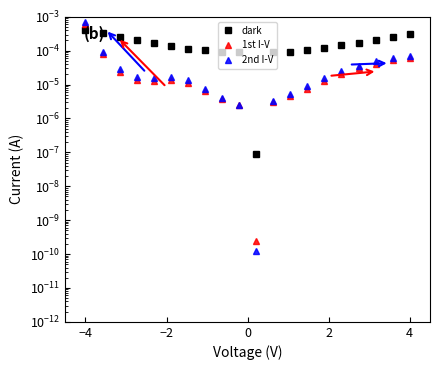

How many interior local peaks does the 1st I-V series have?

1